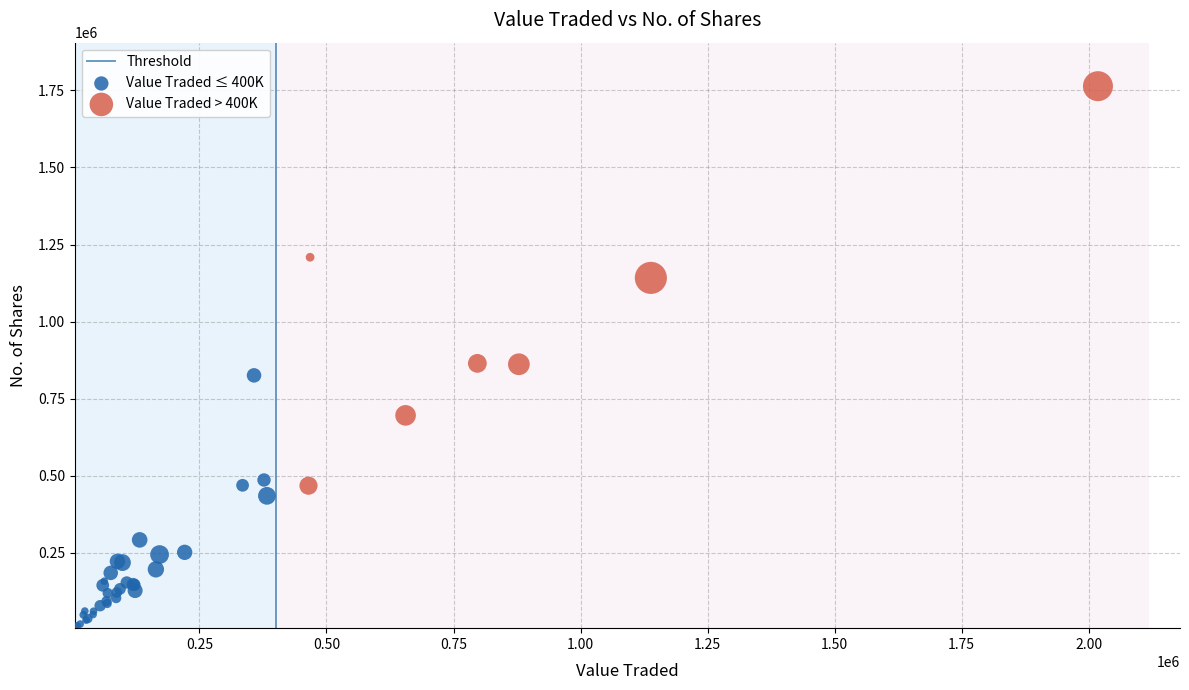

Which series reaches the minimum Y coordinate?

Value Traded ≤ 400K